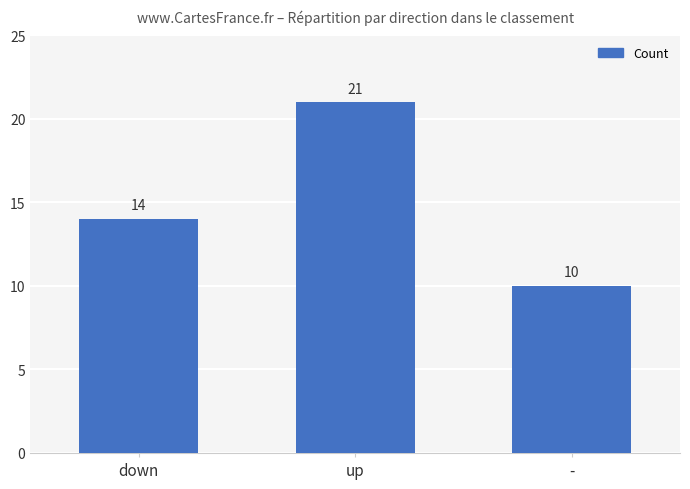

What is the greatest value displayed?

21